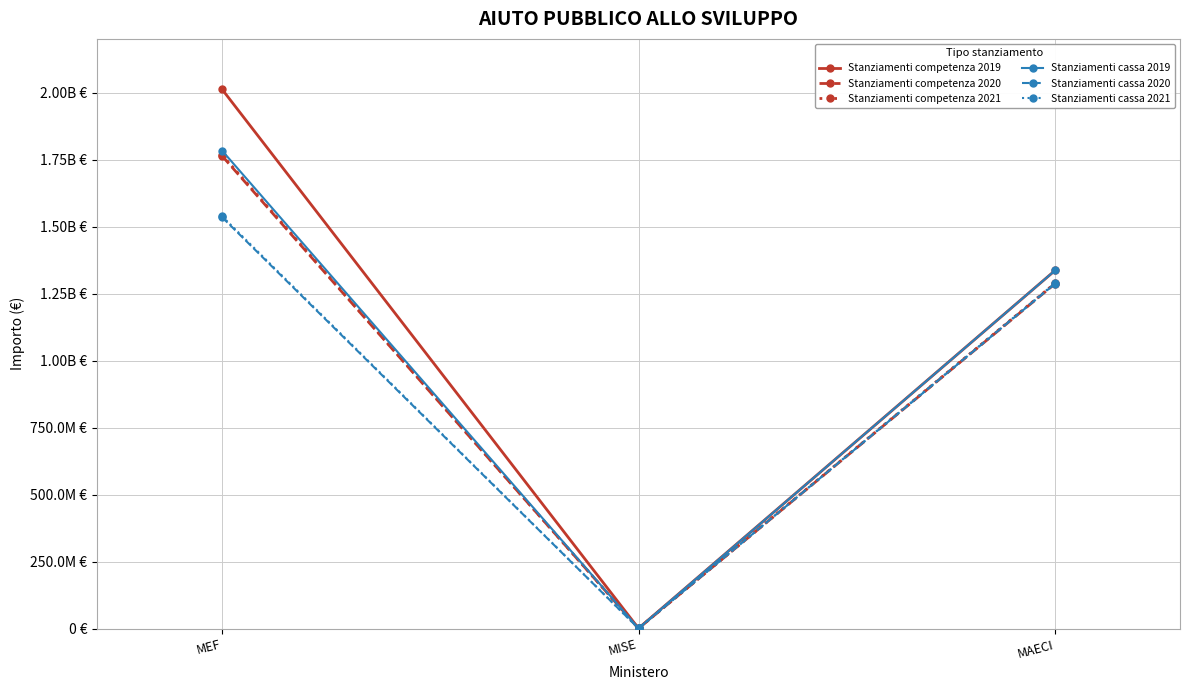

The value of Stanziamenti cassa 2020 at MISE is 946068.7. True or false?

True